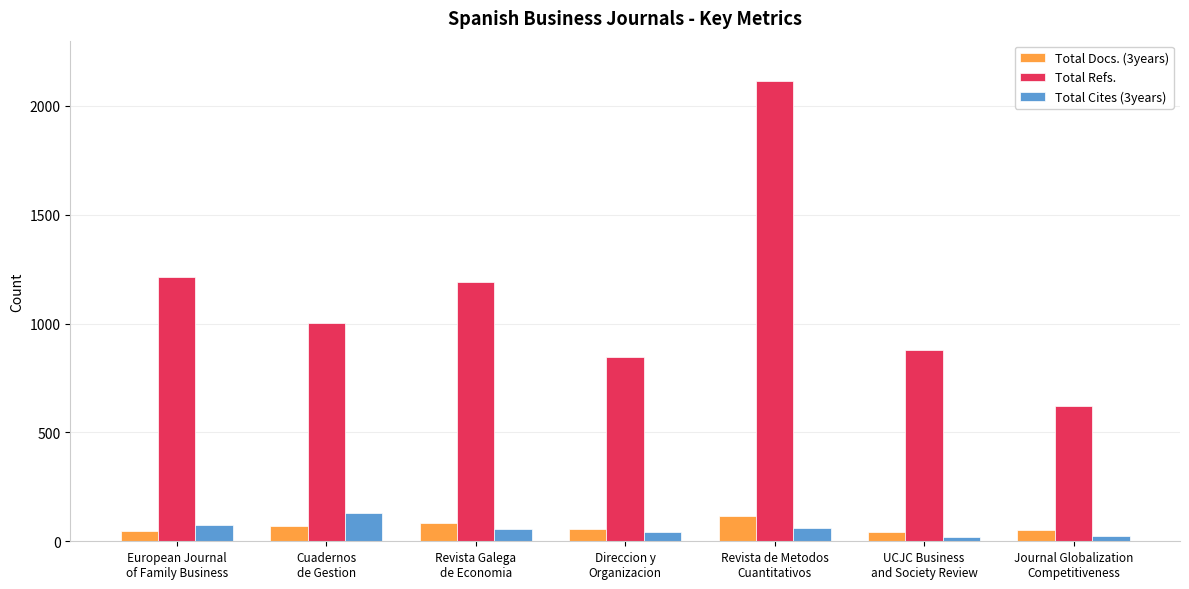

What is the label of the 6th bar from the left?

UCJC Business
and Society Review